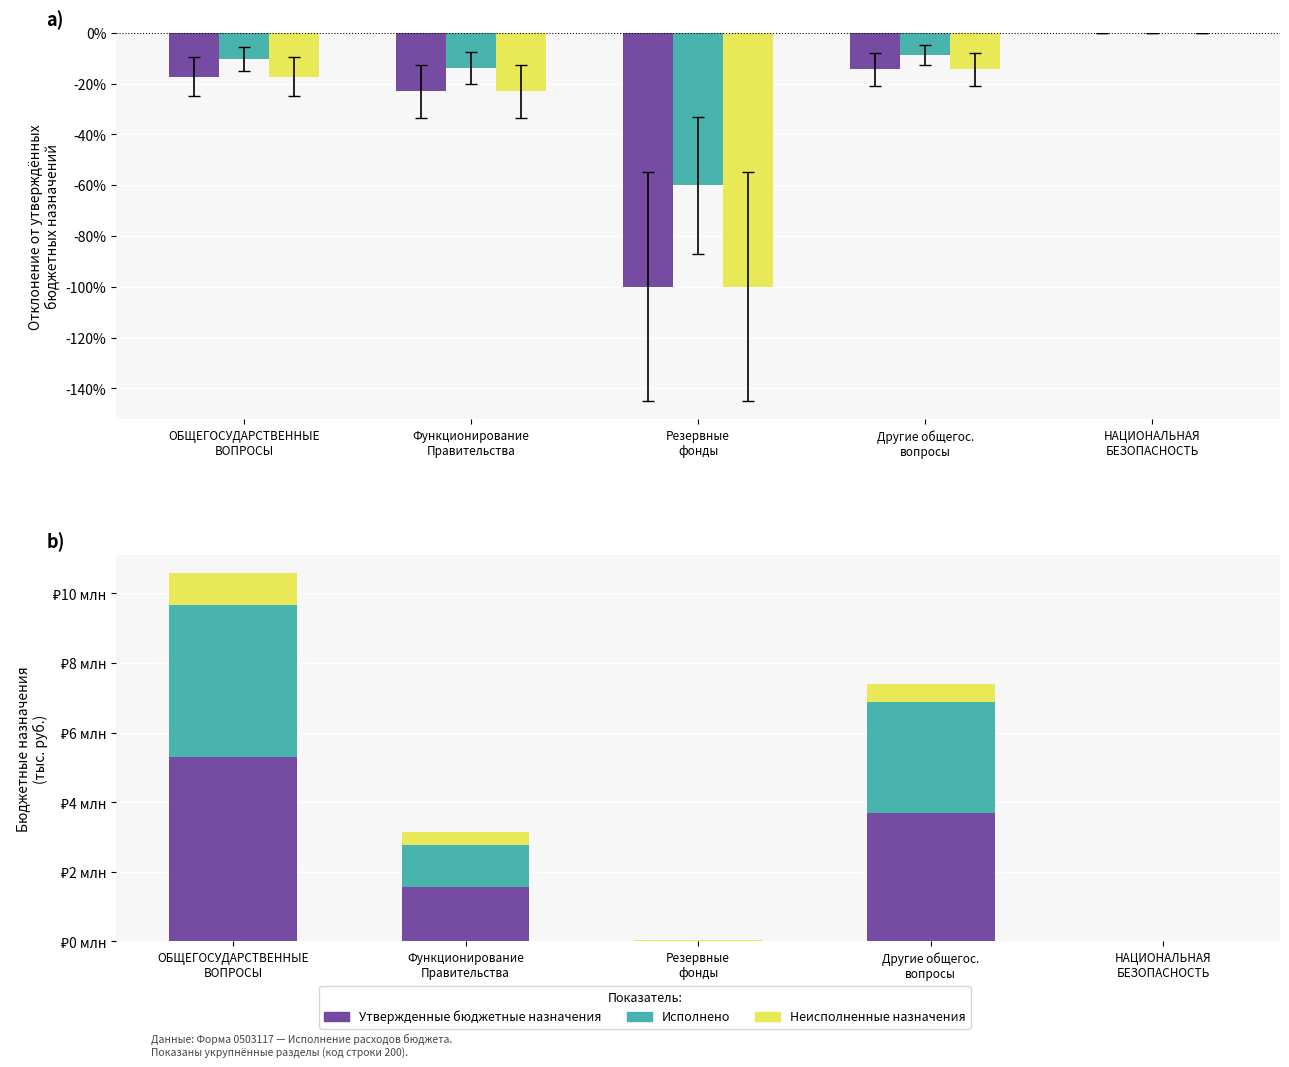

Where does the Исполнено series first go above 1207778?

ОБЩЕГОСУДАРСТВЕННЫЕ
ВОПРОСЫ